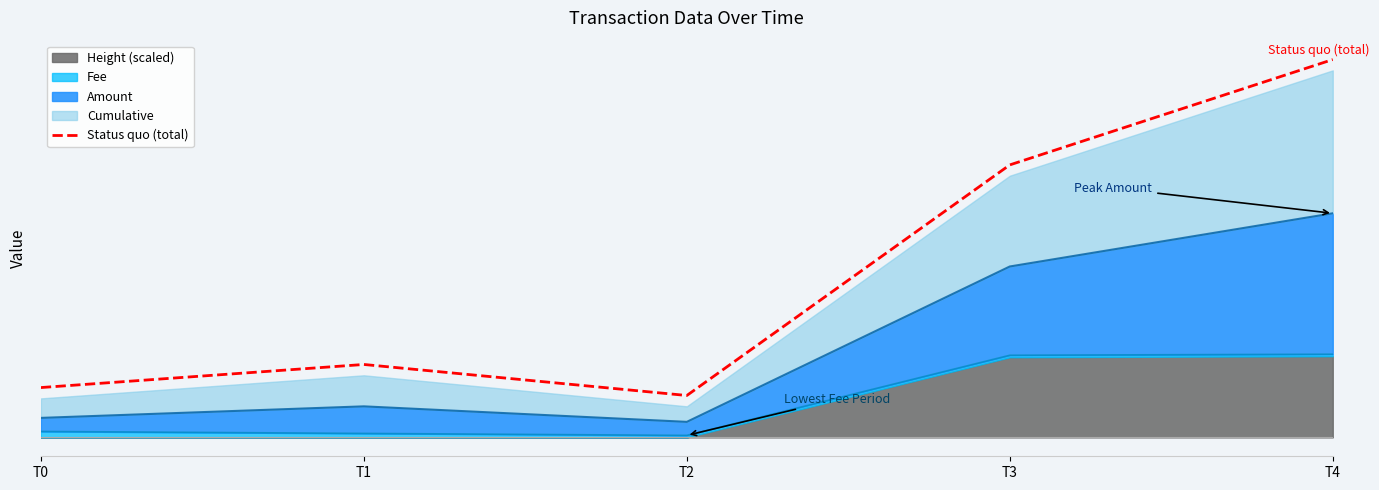

What is the minimum value shown in the chart?

0.2